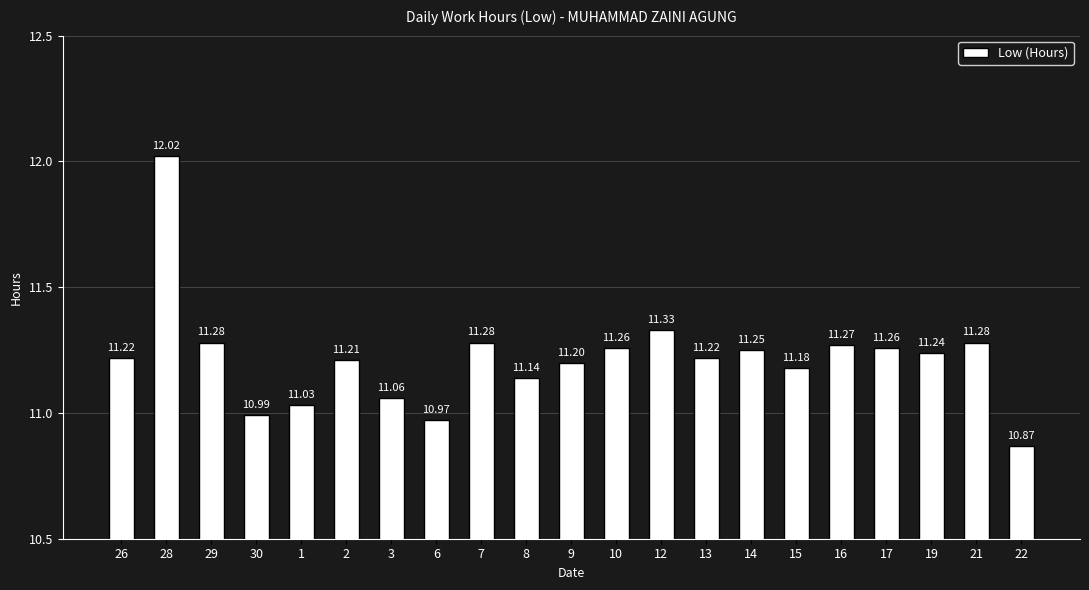

What is the greatest value displayed?

12.0